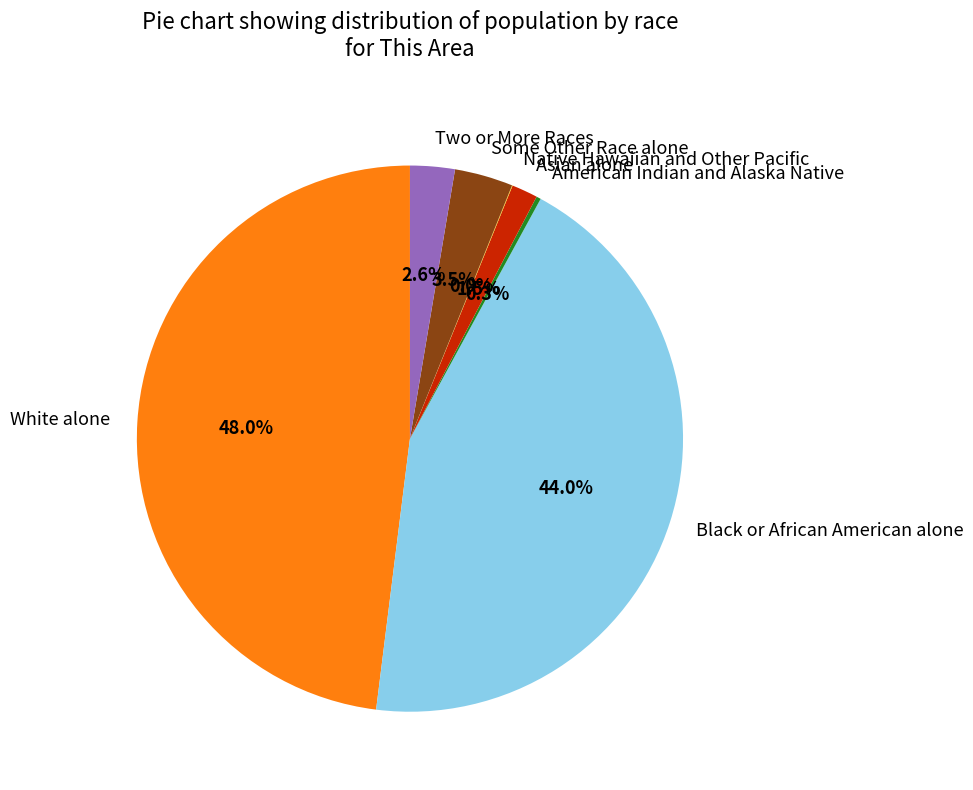

To the nearest percent, what is the average slice percentage?

14%